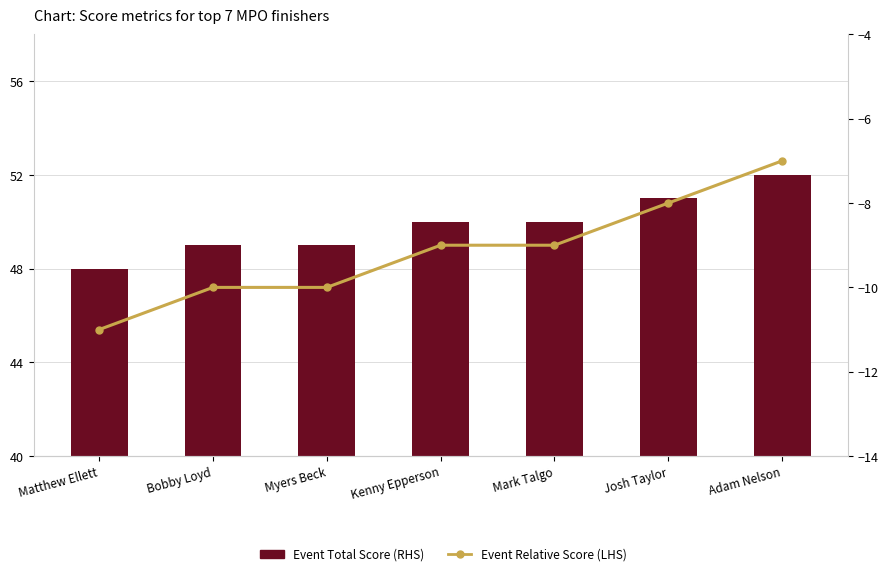

Does the chart contain any negative values?

Yes